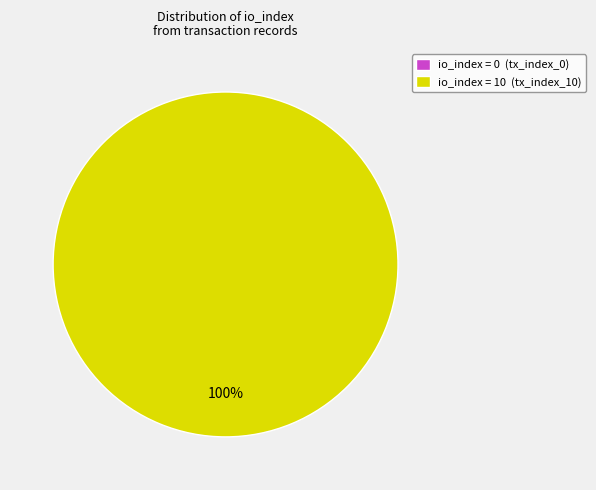

The tx_index_10 slice represents 100% of the pie. True or false?

True